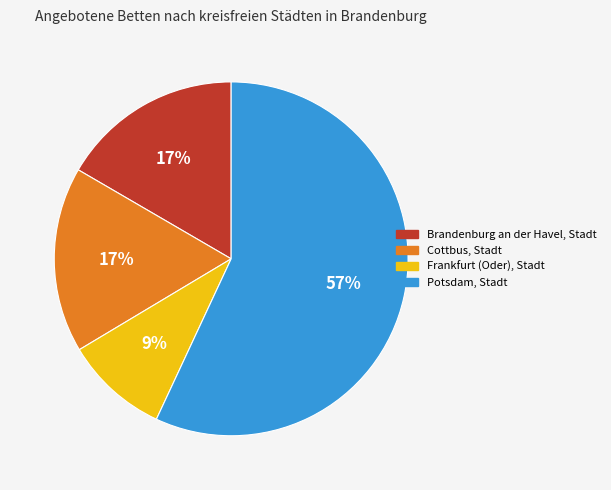

Is it true that Brandenburg an der Havel, Stadt is 17% of the pie?

True